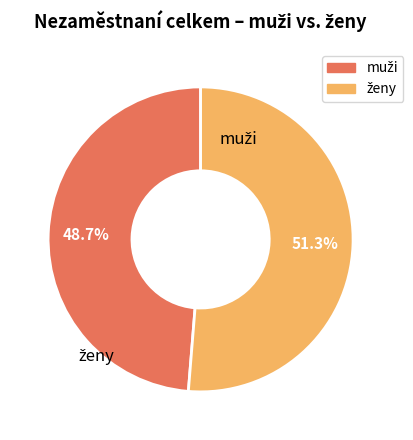

Do muži and ženy together represent more than half of the pie?

Yes